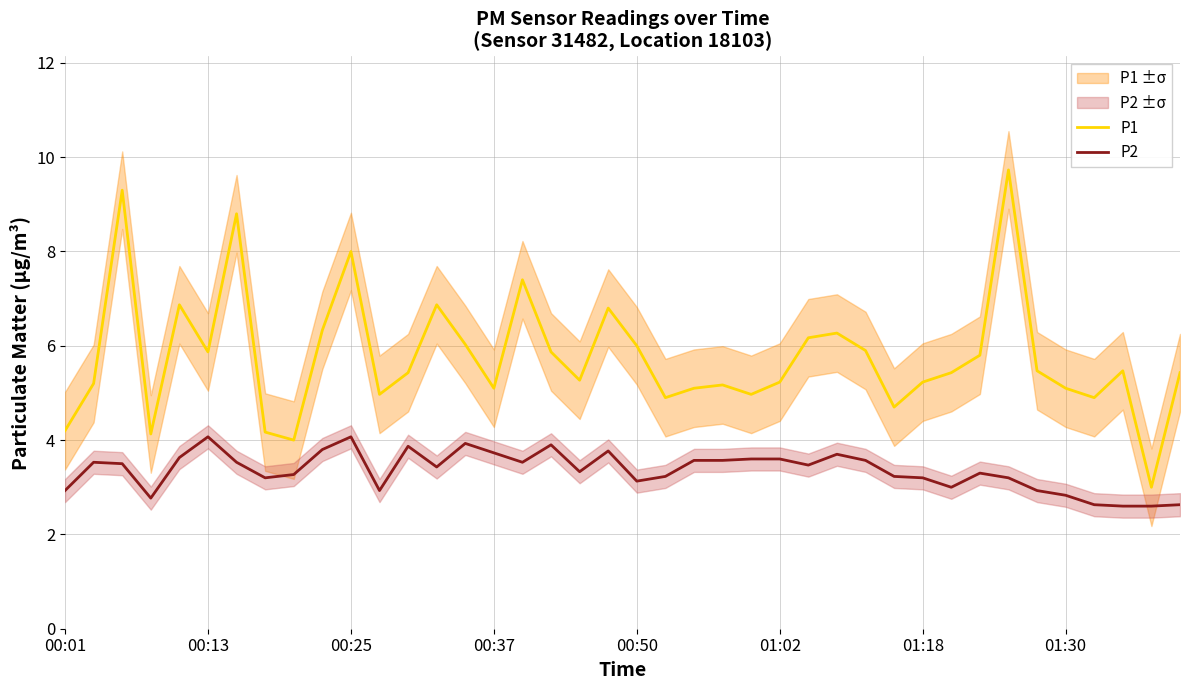

What are all the series names shown in the legend?

P1, P2